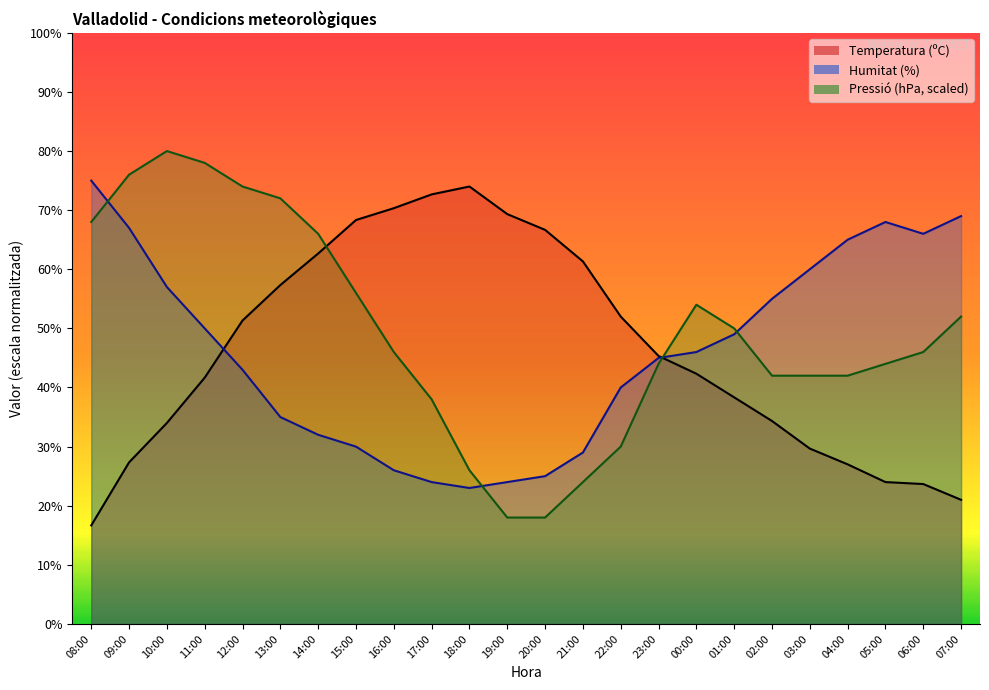

Does the chart have visible grid lines?

No